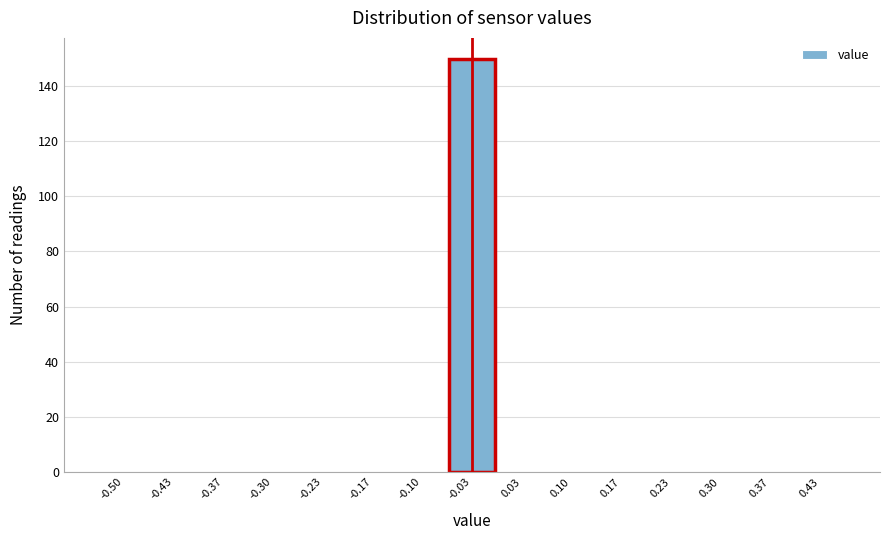

Reading right to left, list all the values displayed in this chart.

0.43=0	0.37=0	0.30=0	0.23=0	0.17=0	0.10=0	0.03=0	-0.03=150	-0.10=0	-0.17=0	-0.23=0	-0.30=0	-0.37=0	-0.43=0	-0.50=0